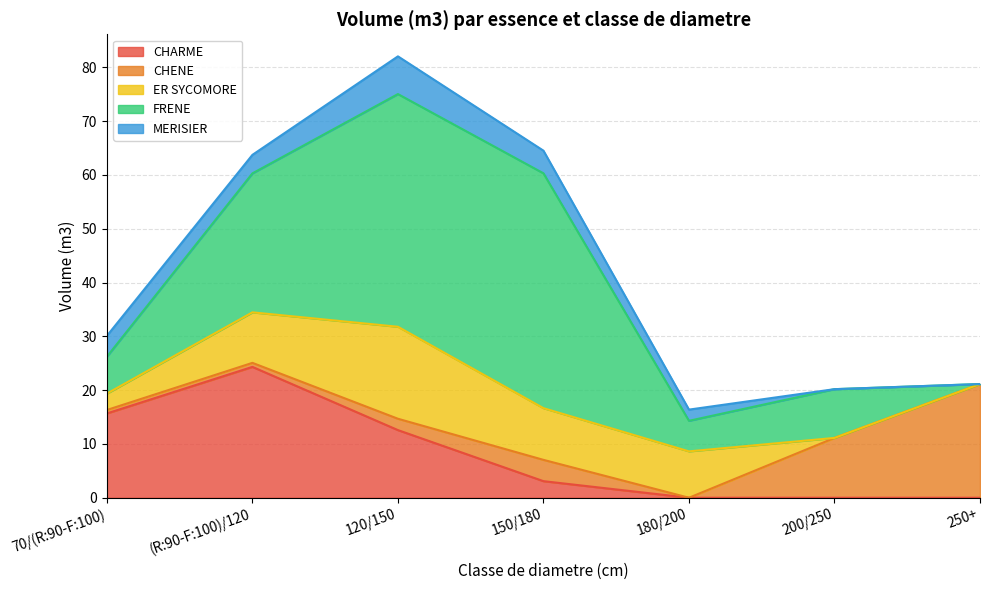

What is the label of the 7th point from the right?

70/(R:90-F:100)